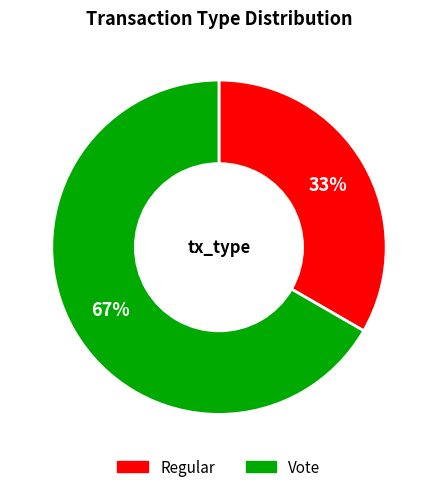

To the nearest percent, what is the combined percentage of Regular and Vote?

100%